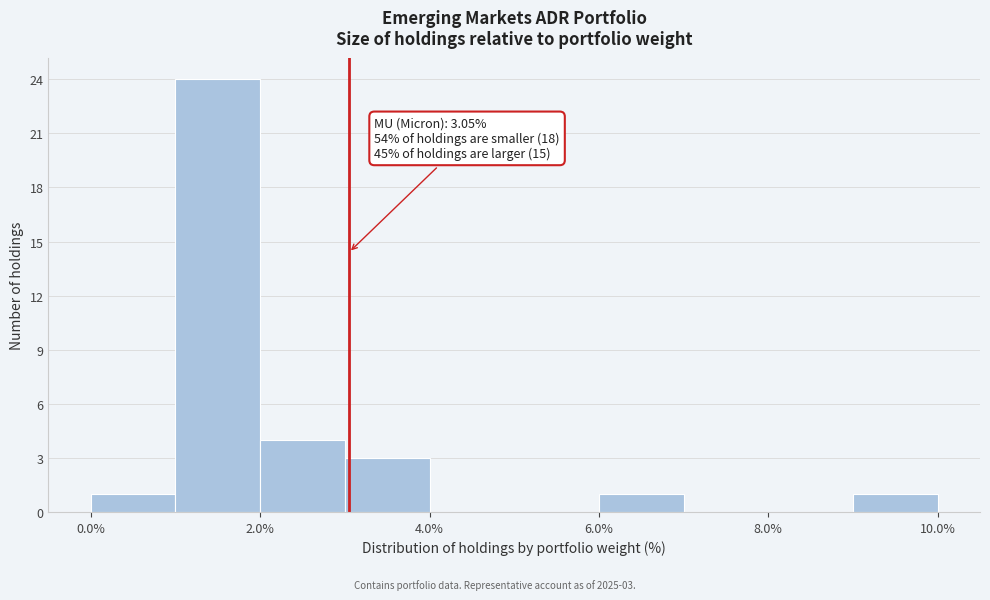

Which range on the x-axis has the tallest bar?

1 to 2